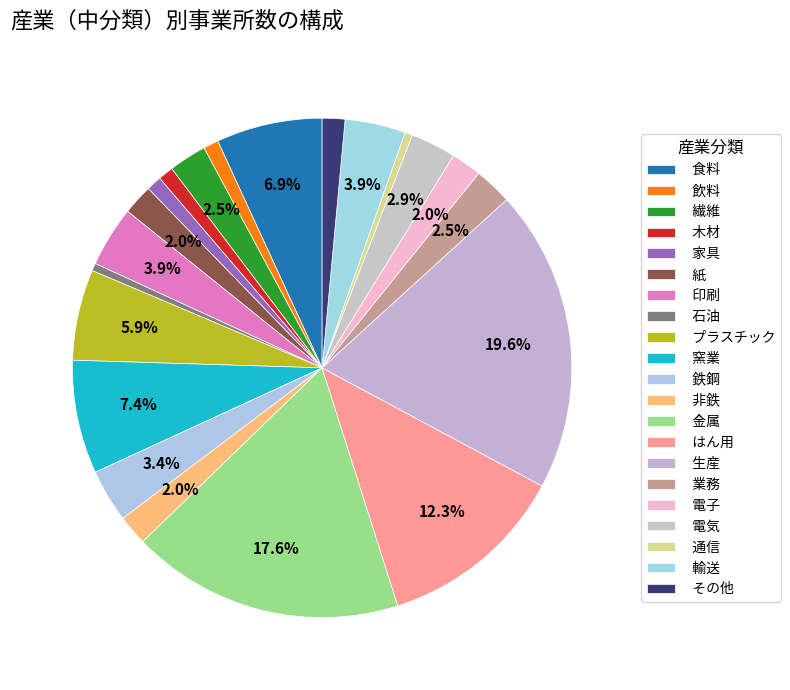

How many slices are in this pie chart?

21